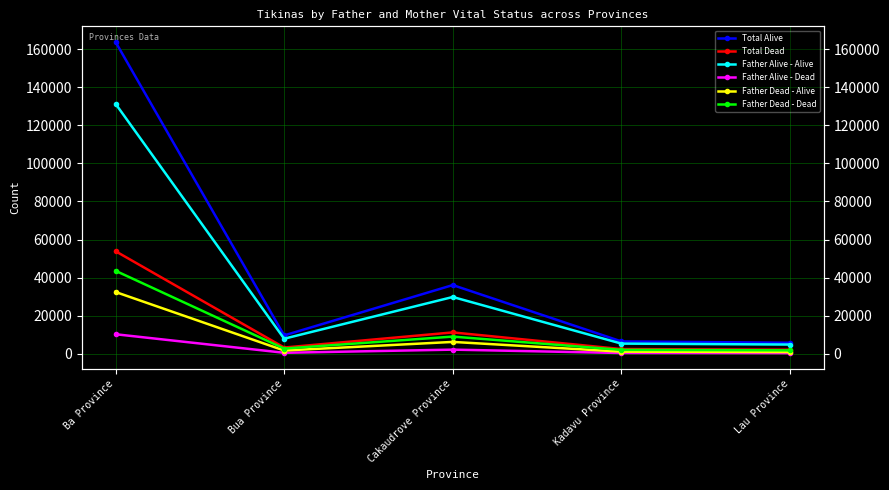

How many interior local peaks does the Father Alive - Alive series have?

1